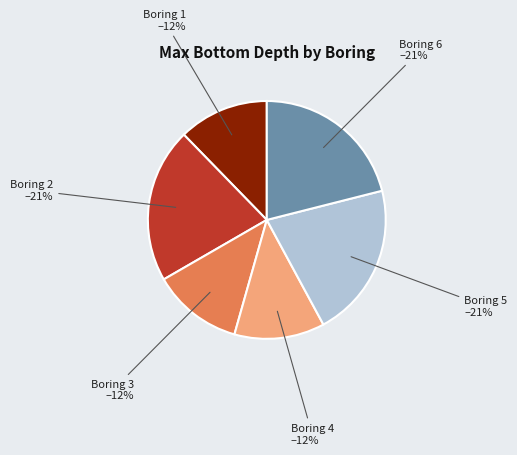

Count the number of slices in the pie.

6